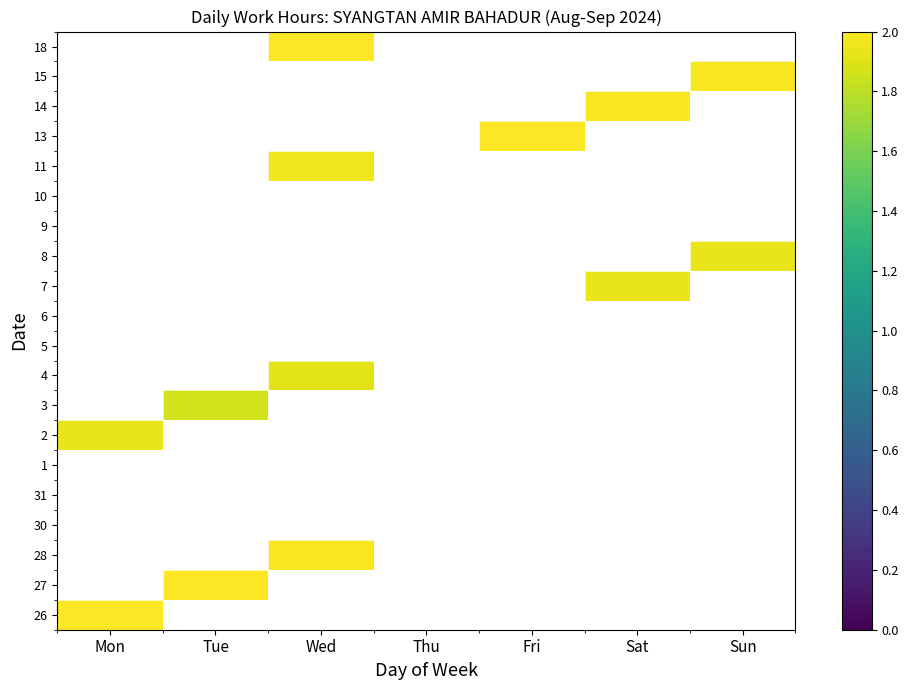

The value of 8 at Tue is 0.0. True or false?

True